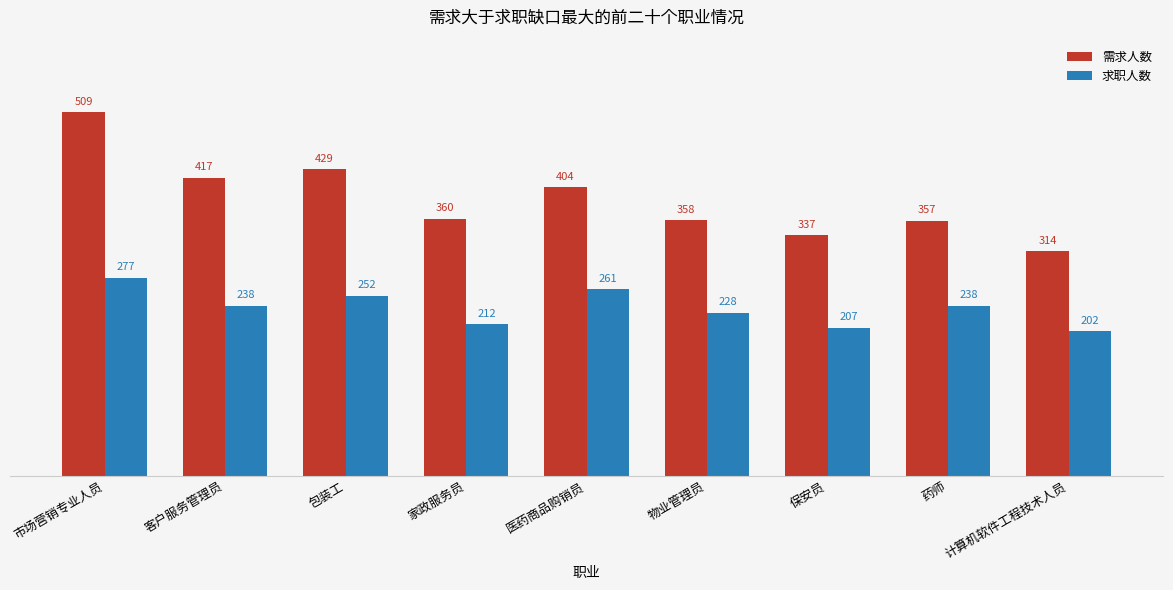

How many data points in 求职人数 are less than 238?

4